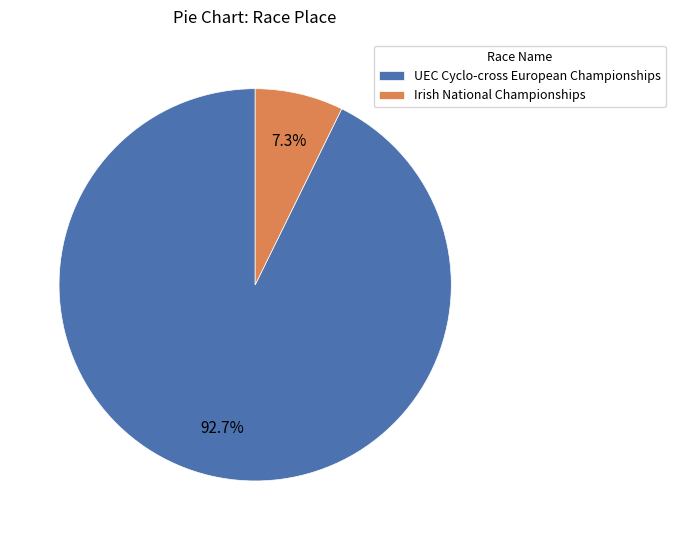

Which category has the biggest portion of the pie?

UEC Cyclo-cross European Championships